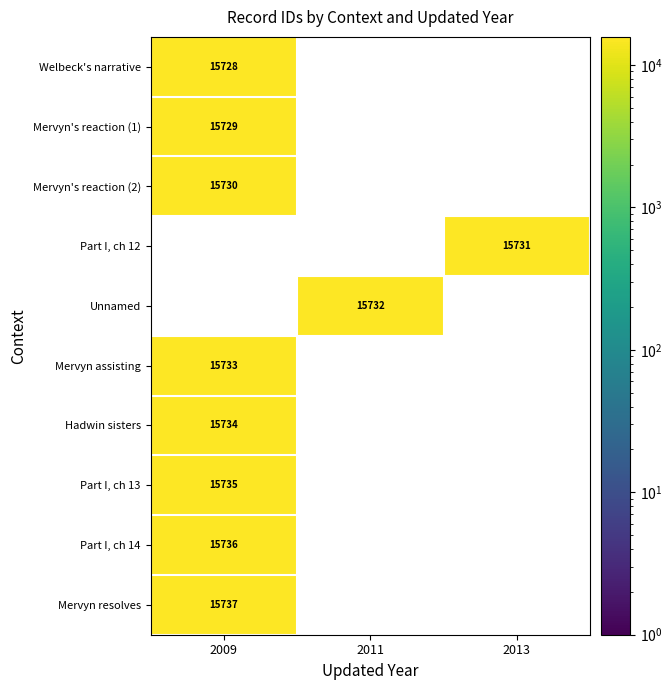

The value of Hadwin sisters at 2009 is 8240.5. True or false?

False